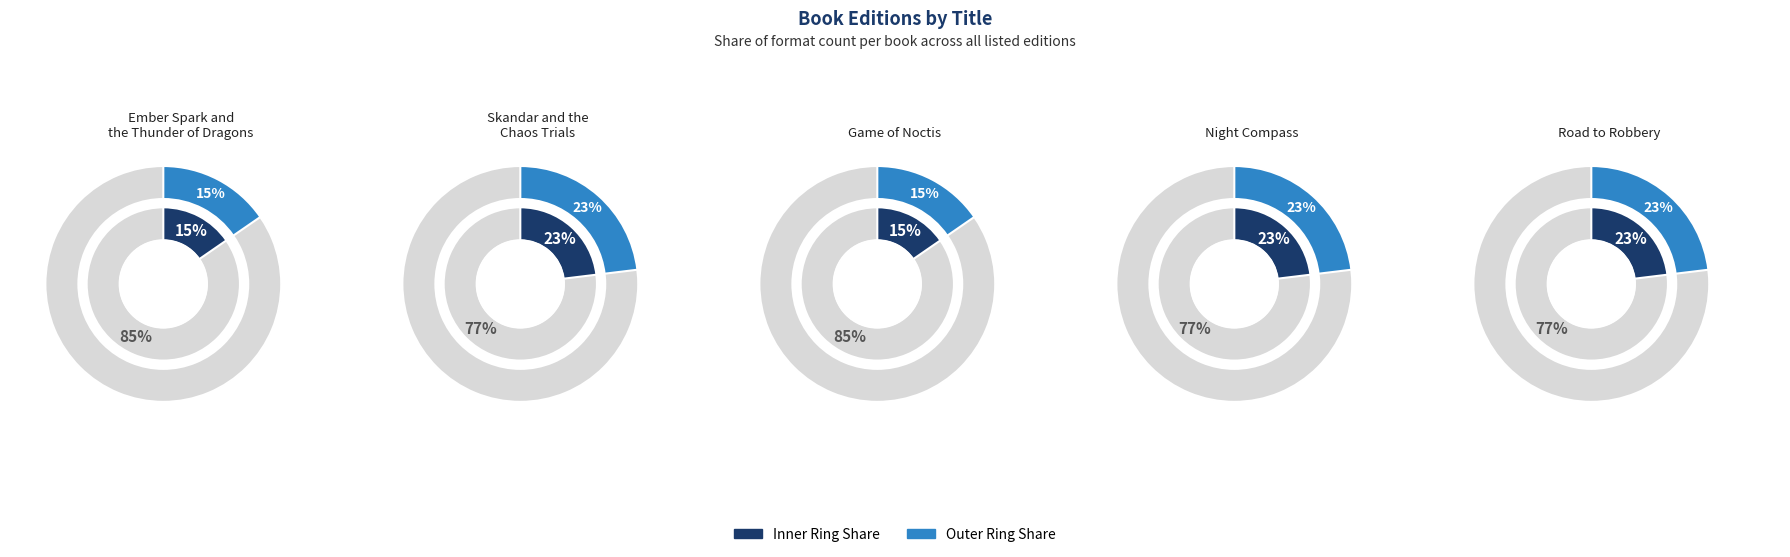

How many segments does this pie chart have?

5